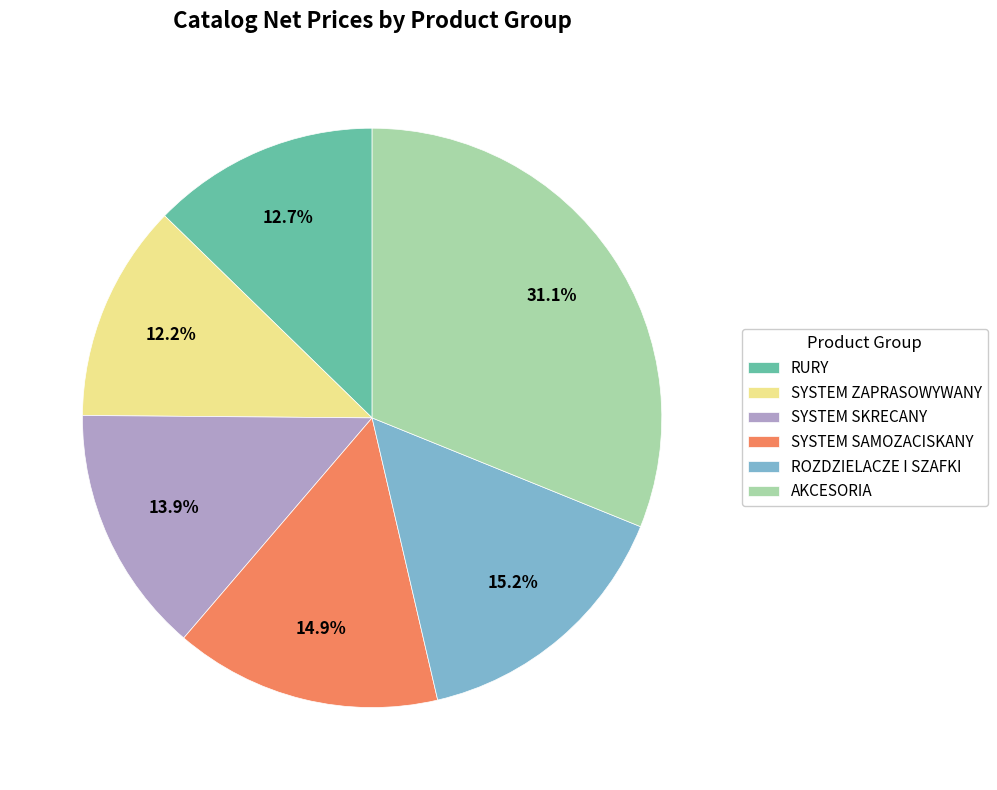

Is SYSTEM SKRECANY the majority of the pie?

No